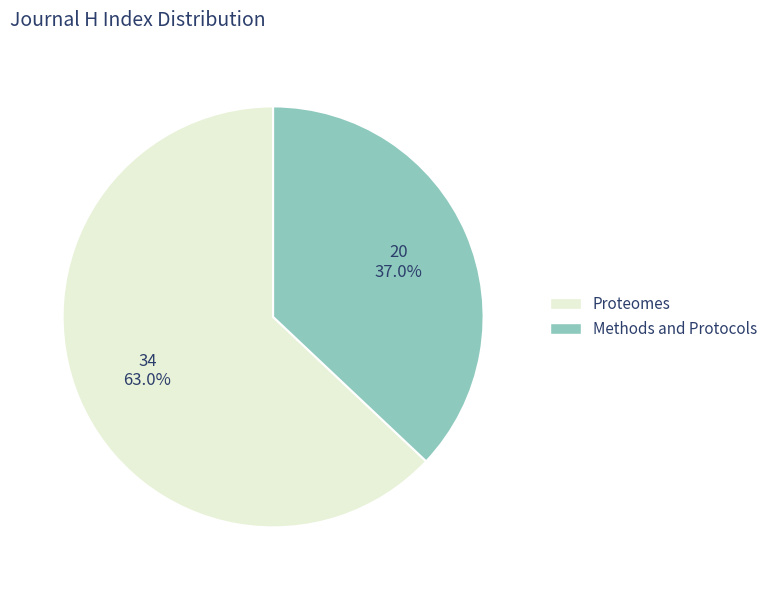

Which slice is the smallest?

Methods and Protocols